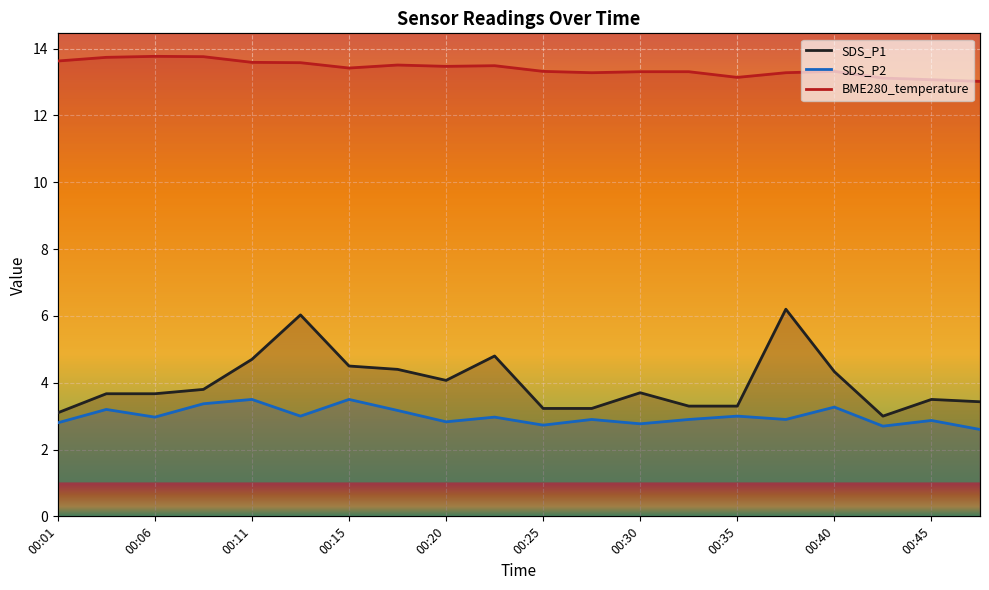

Reading left to right, transcribe all the data shown in this chart.

SDS_P1: 3.1	3.7	3.7	3.8	4.7	6.0	4.5	4.4	4.1	4.8	3.2	3.2	3.7	3.3	3.3	6.2	4.3	3.0	3.5	3.4
SDS_P2: 2.8	3.2	3.0	3.4	3.5	3.0	3.5	3.2	2.8	3.0	2.7	2.9	2.8	2.9	3.0	2.9	3.3	2.7	2.9	2.6
BME280_temperature: 13.6	13.7	13.8	13.8	13.6	13.6	13.4	13.5	13.5	13.5	13.3	13.3	13.3	13.3	13.1	13.3	13.3	13.1	13.1	13.0